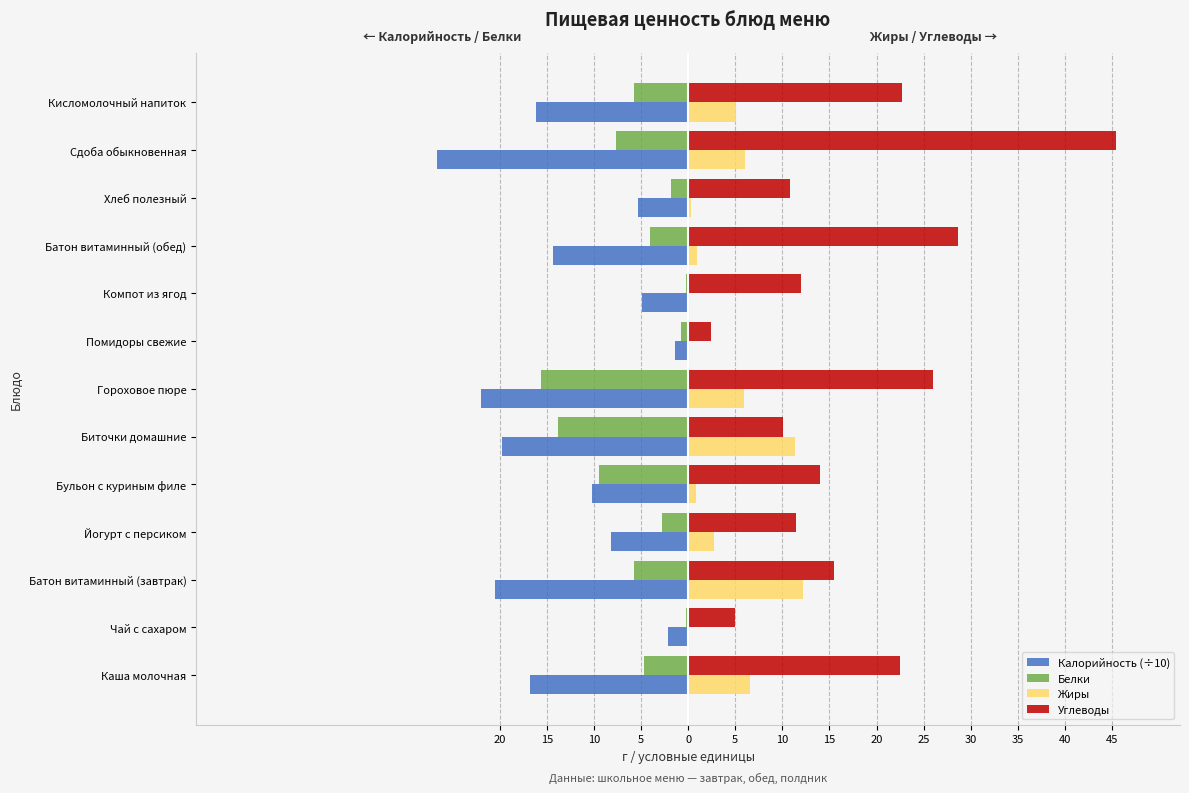

What are all the series names shown in the legend?

Калорийность (÷10), Белки, Жиры, Углеводы